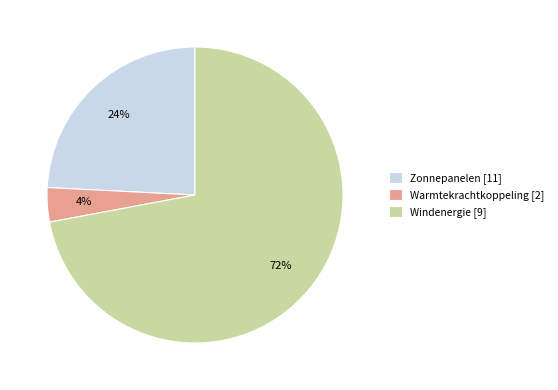

True or false: Zonnepanelen [11] accounts for 16% of the total.

False